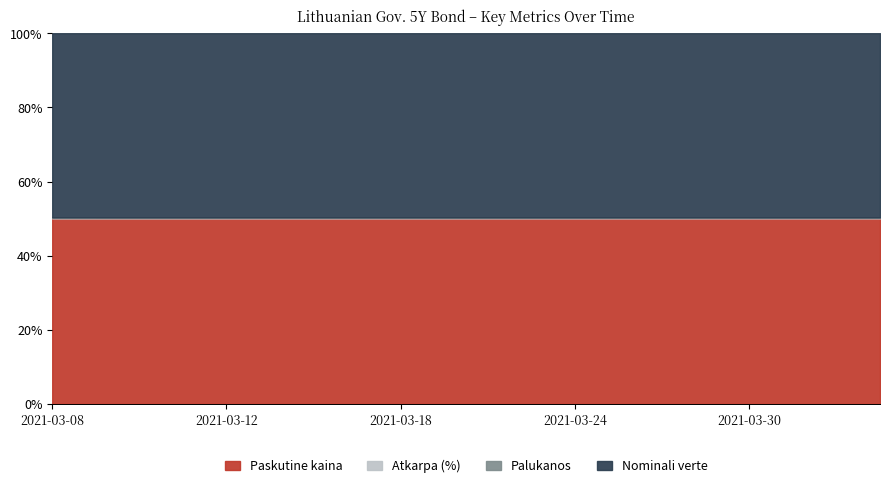

True or false: Palukanos and Atkarpa (%) intersect in this chart.

False